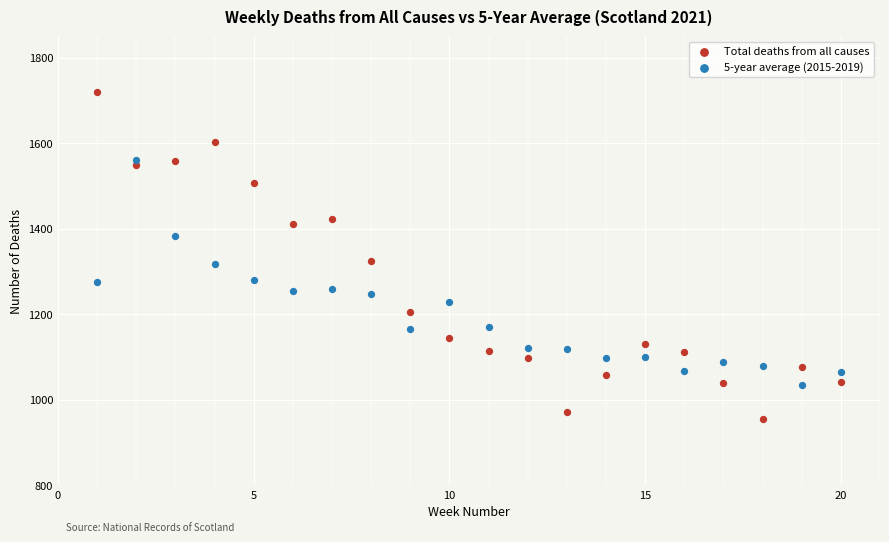

Which series has the widest spread of Y values?

Total deaths from all causes